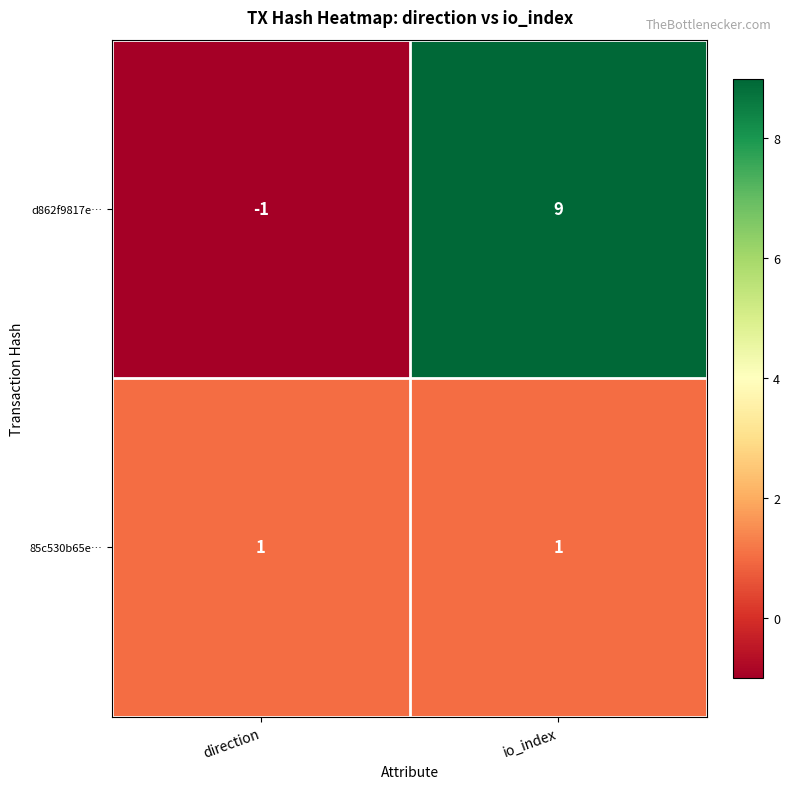

At which label does d862f9817e… reach its peak?

io_index